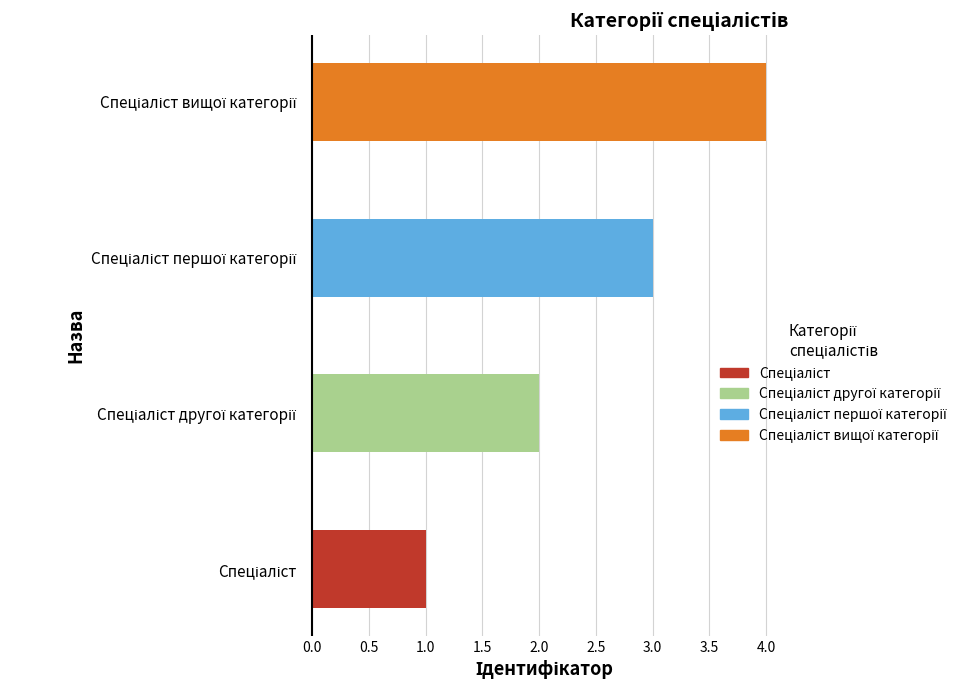

What is the difference between the maximum and minimum values?

3